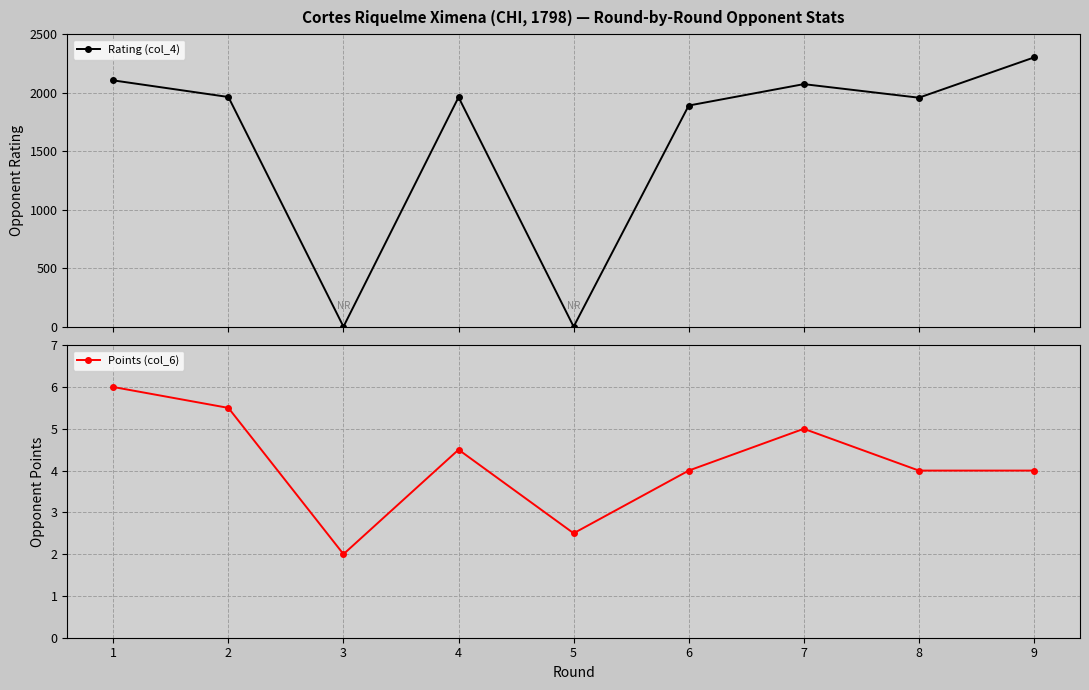

After their last crossing, which series has the higher values: Rating (col_4) or Points (col_6)?

Rating (col_4)